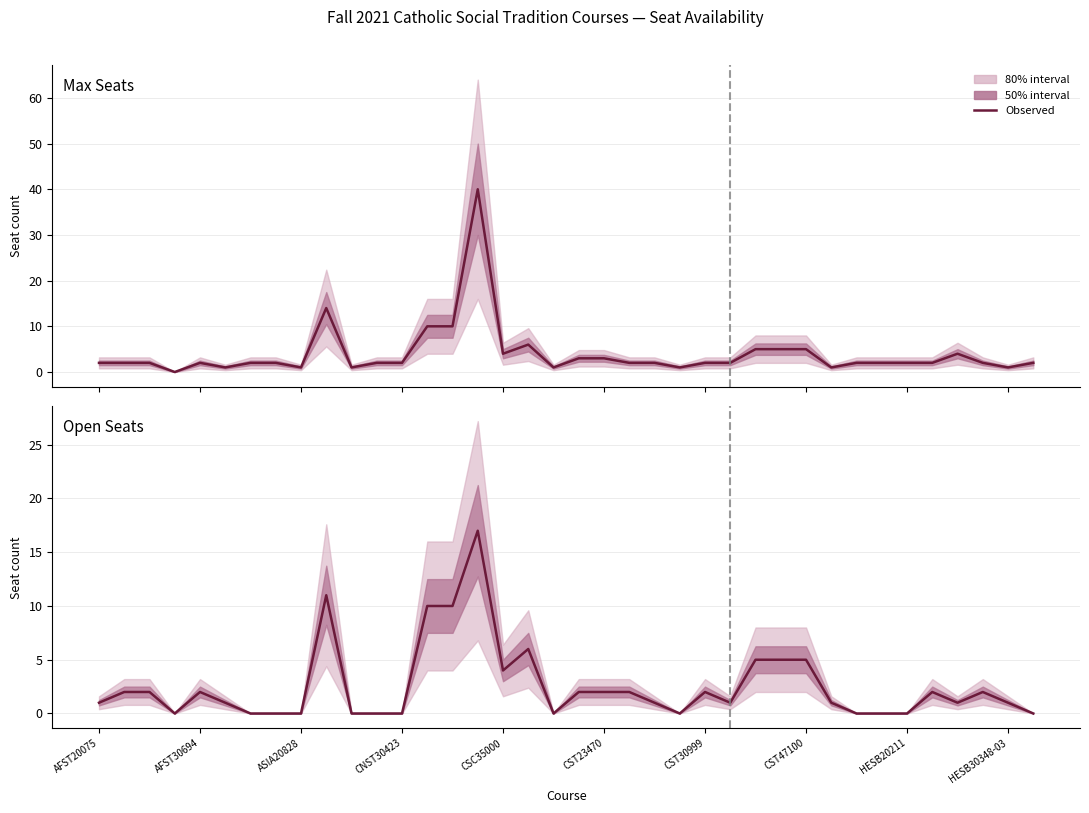

True or false: Open Seats has a value of 0 at ASIA20828.

True